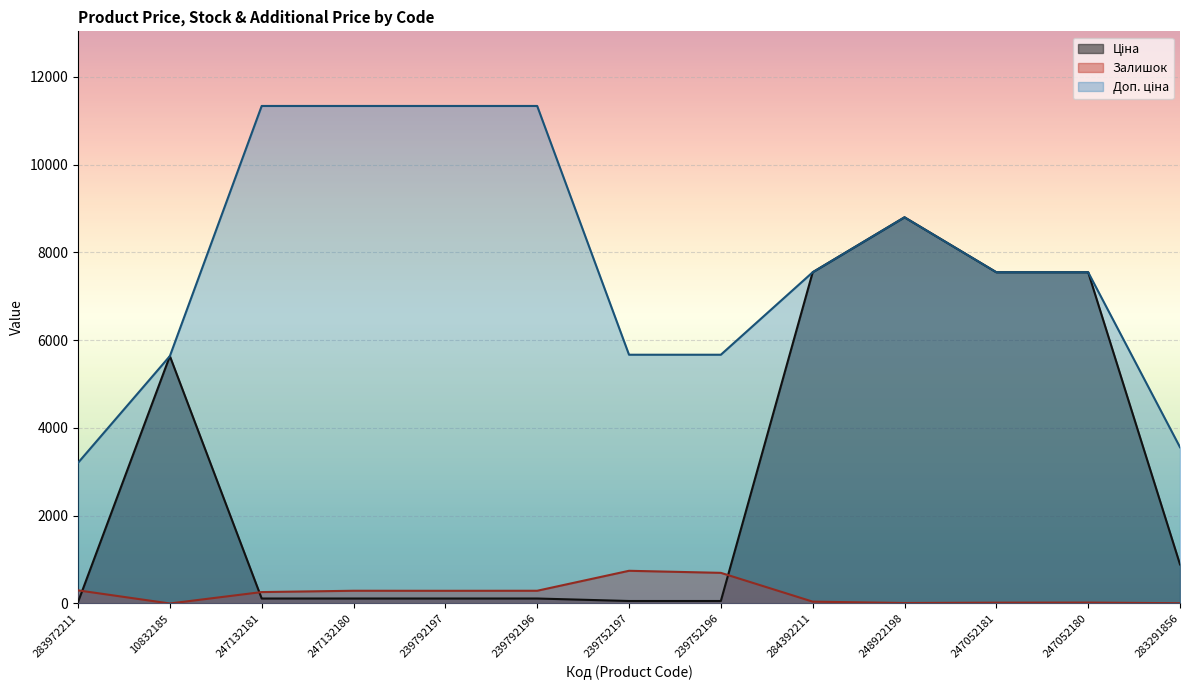

True or false: Залишок and Доп. ціна intersect in this chart.

False